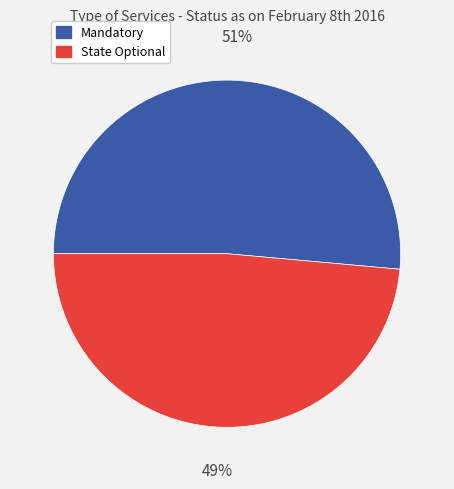

Rank the categories by value from lowest to highest.

State Optional, Mandatory